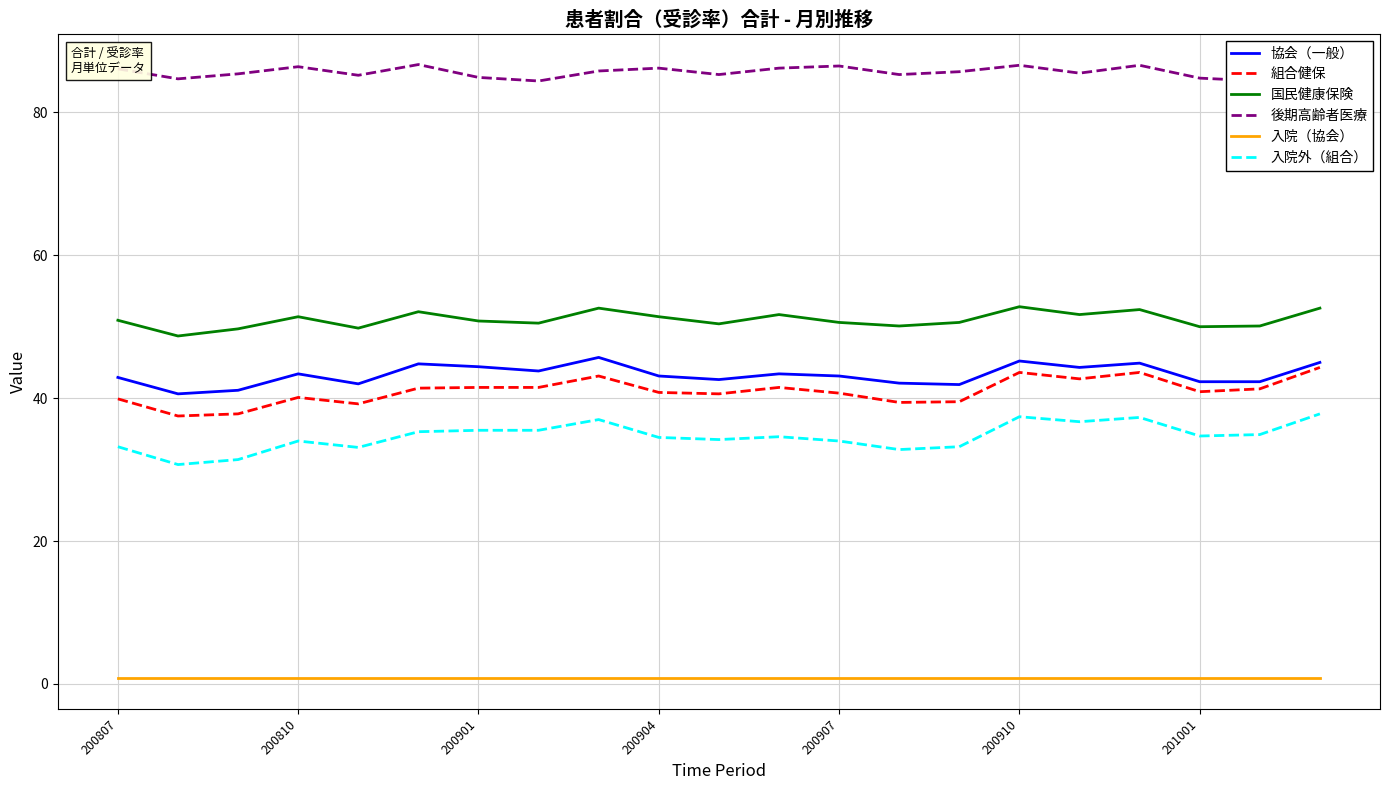

True or false: 入院（協会） and 協会（一般） intersect in this chart.

False